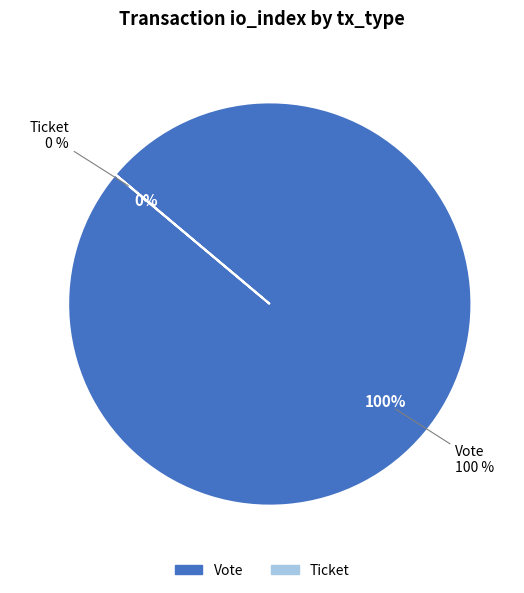

The Ticket slice represents 0% of the pie. True or false?

True